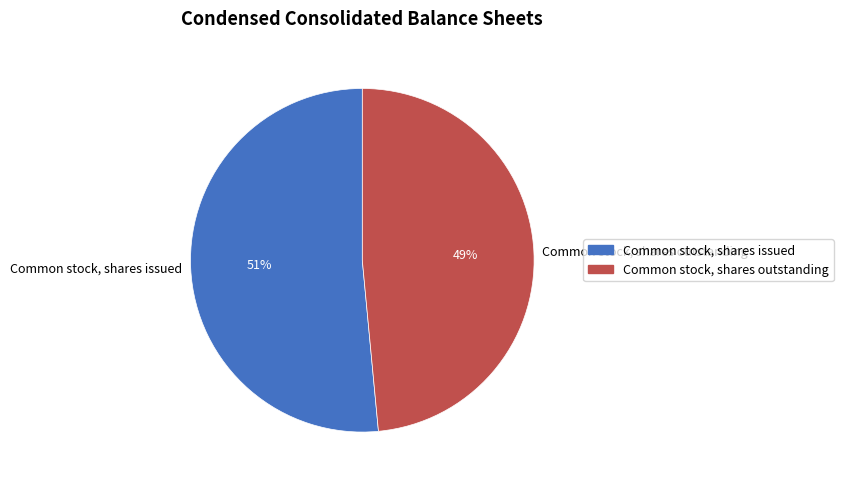

Which has a higher value, Common stock, shares issued or Common stock, shares outstanding?

Common stock, shares issued